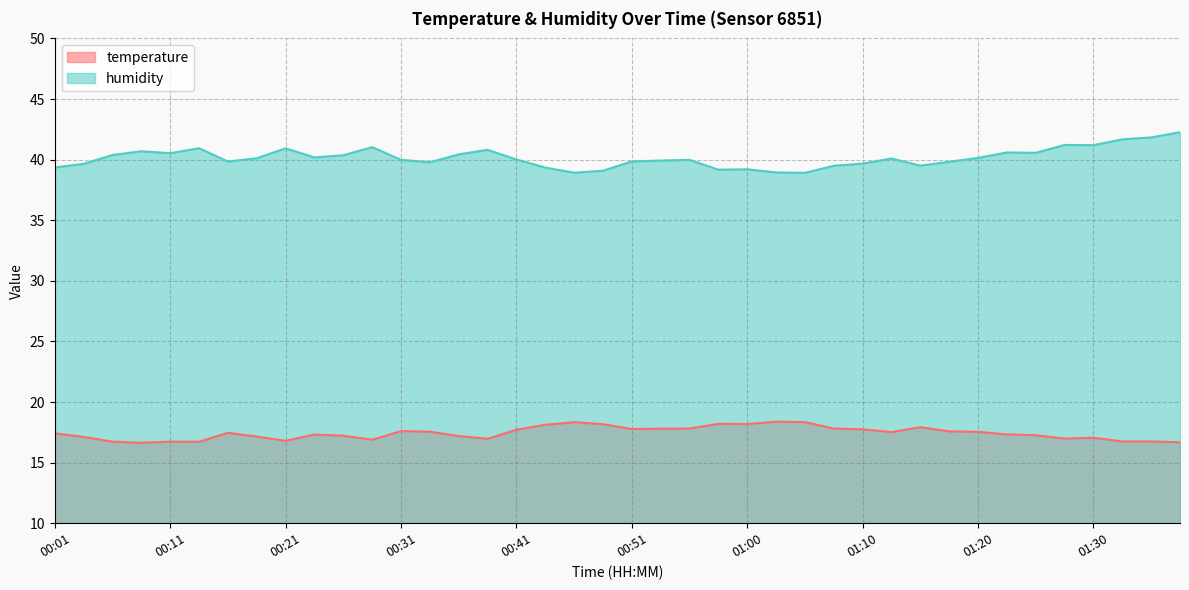

Does the chart have visible grid lines?

Yes